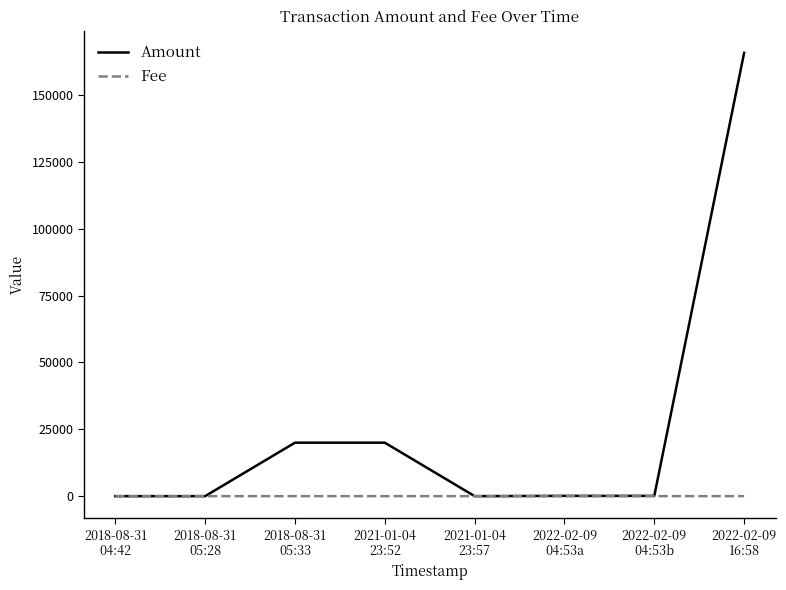

Which series has the largest range (max minus min)?

Amount